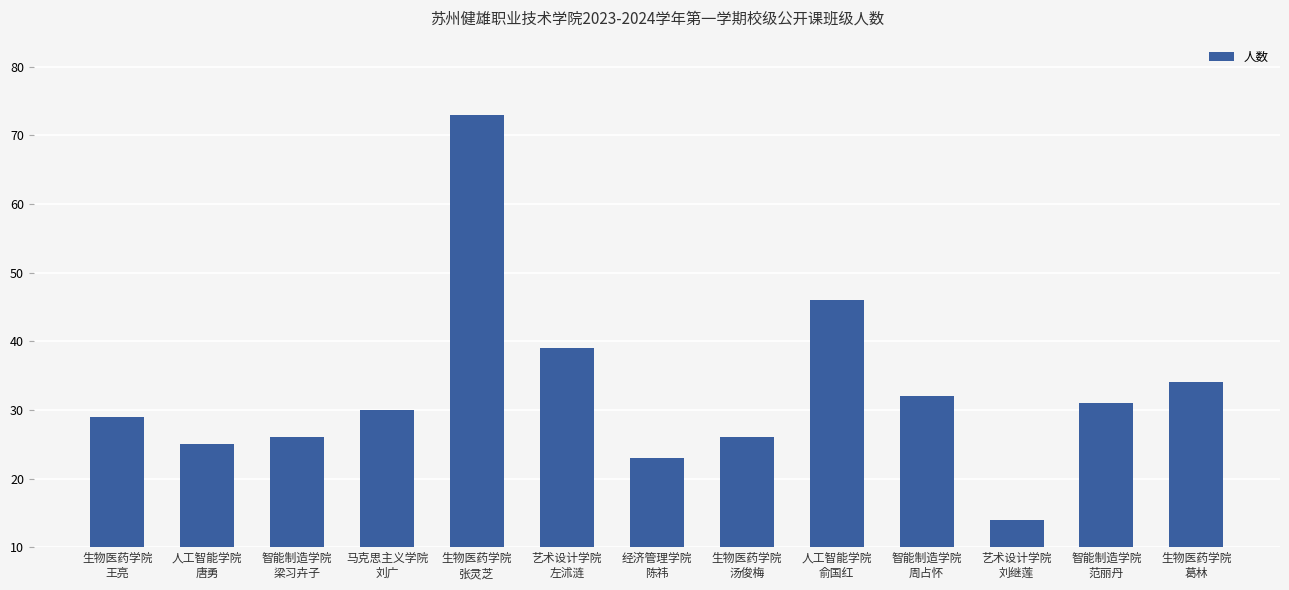

Read the value at 生物医药学院
王亮, to the nearest 5.

30